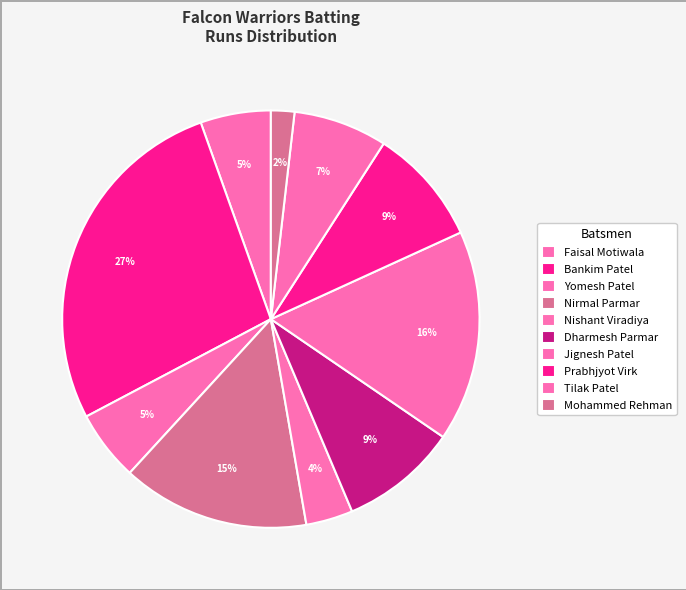

How many slices are in this pie chart?

10